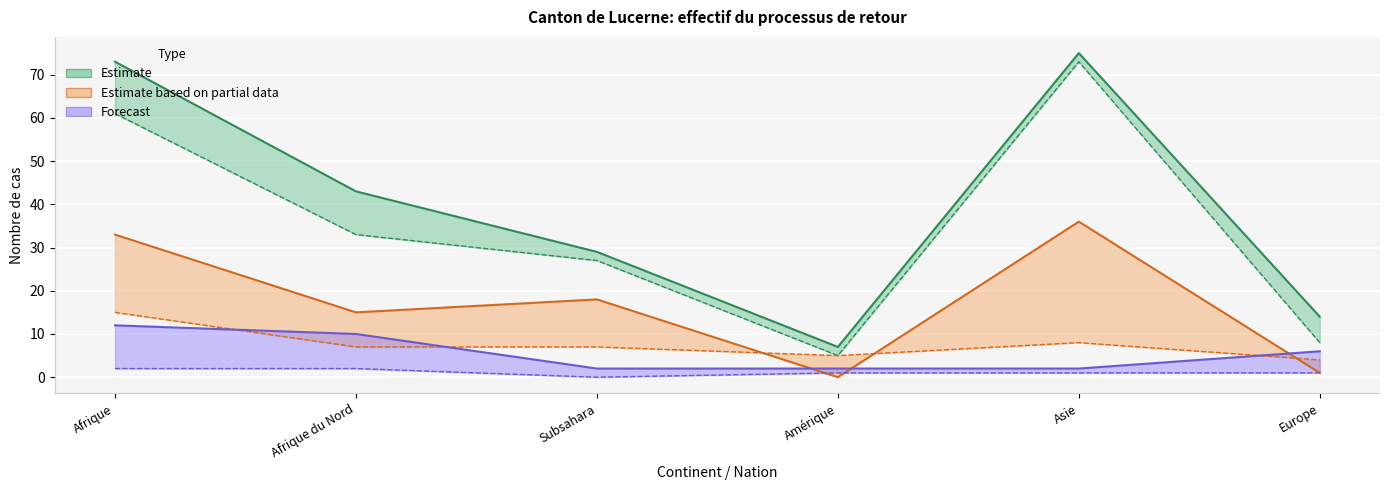

Where is the first local maximum for Cas spéciaux Asile?

Asie